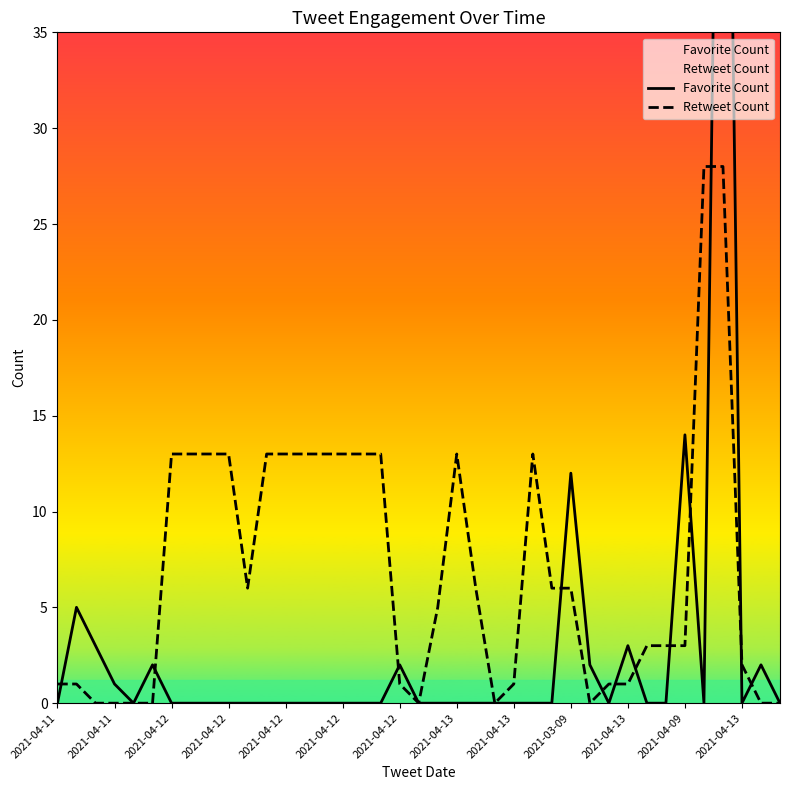

What is the difference between the maximum and second lowest values in the Favorite Count series?

73